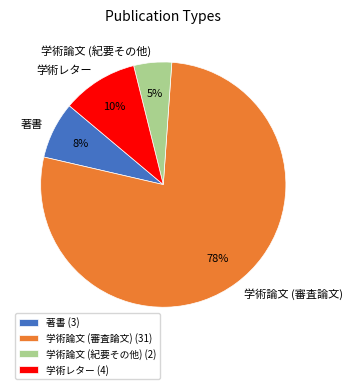

To the nearest percent, what portion does 学術論文 (紀要その他) represent?

5%